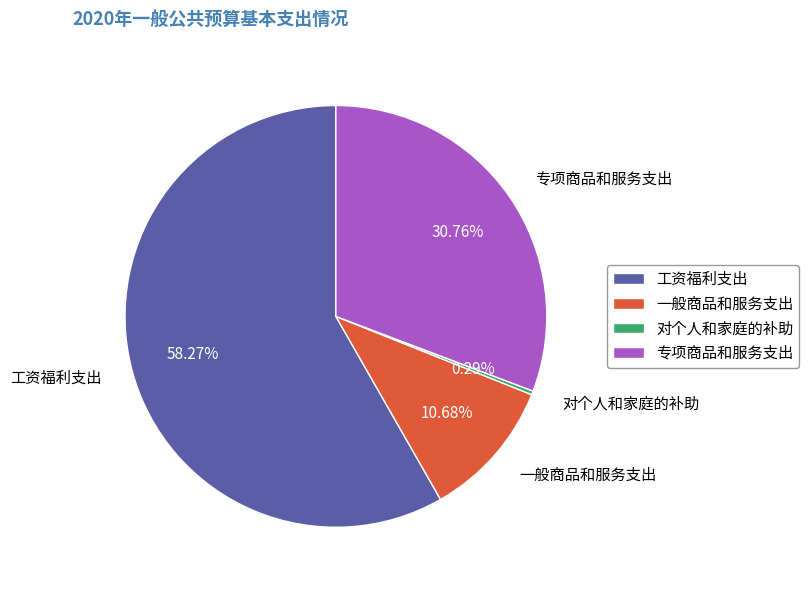

How many segments does this pie chart have?

4